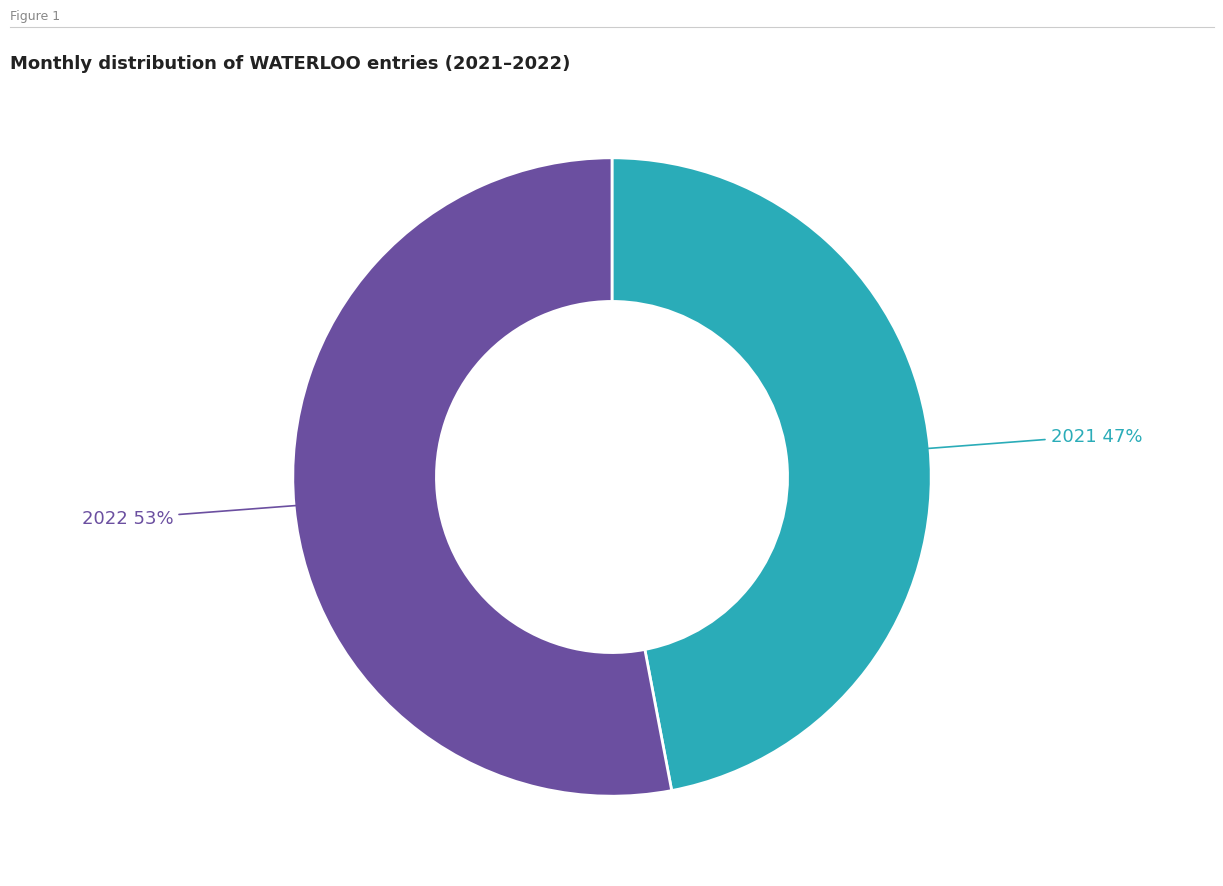

Does any single category account for the majority?

Yes